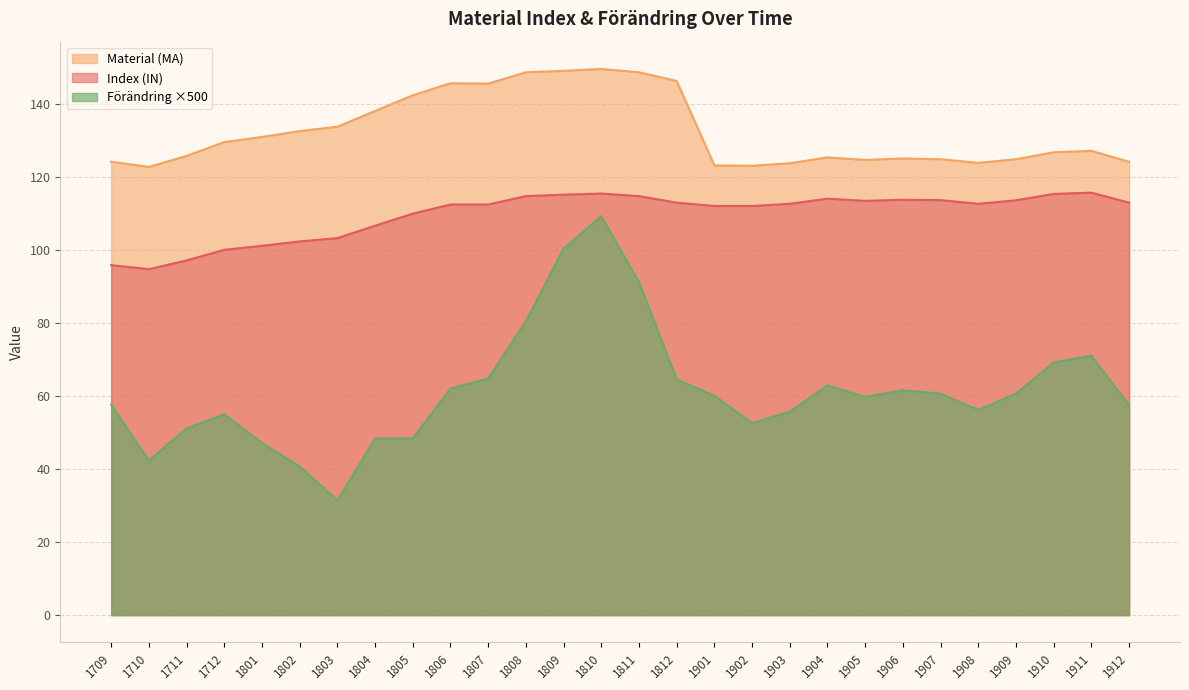

Does the chart display data point markers on the line(s)?

No